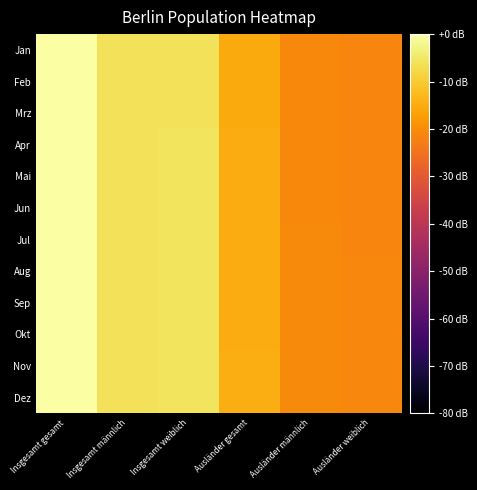

How many distinct data groups are displayed?

12